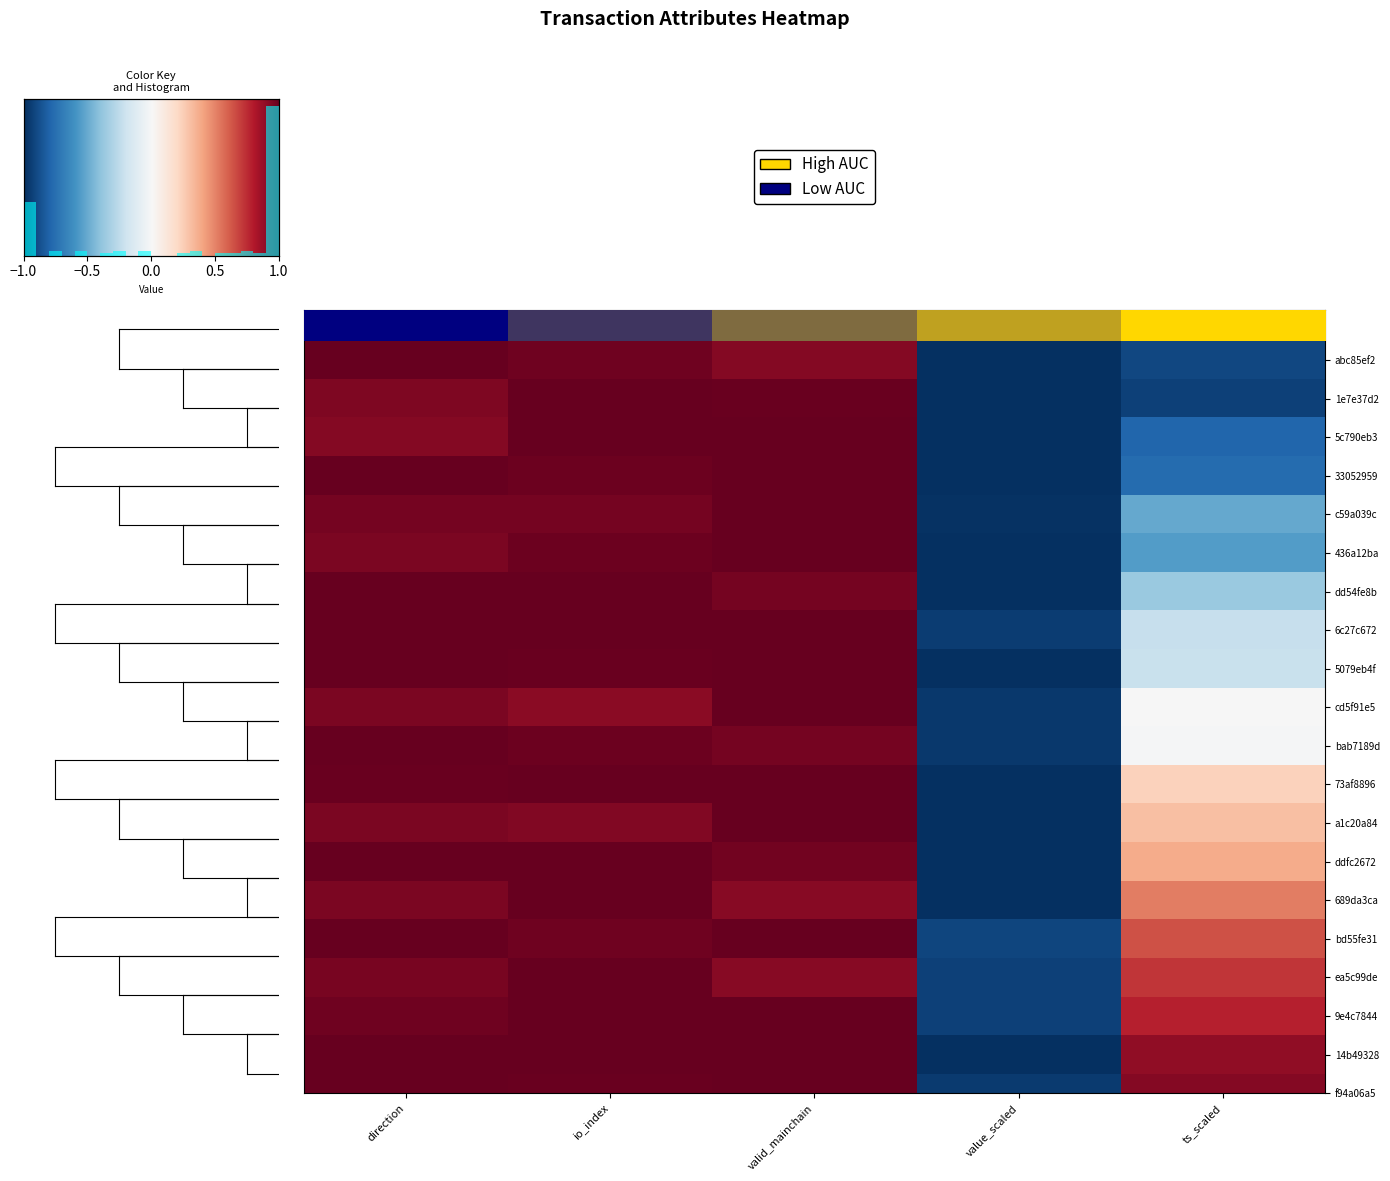

What is the sum of all 5079eb4f values?

1.8